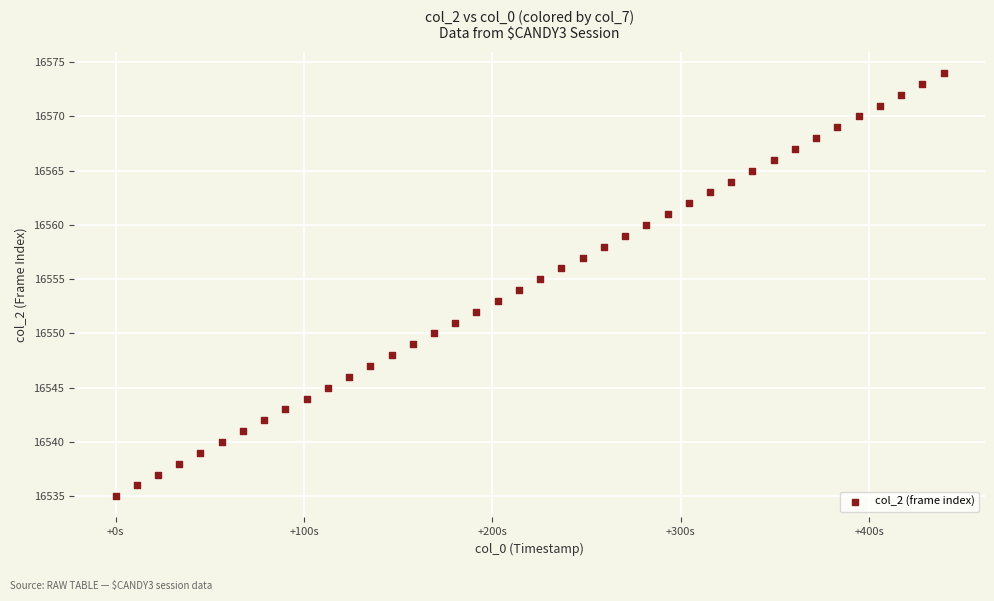

What is the range of Y values (max minus min)?

39